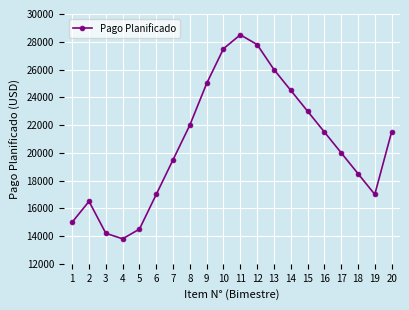

True or false: the data shows 21500 at 16.

True